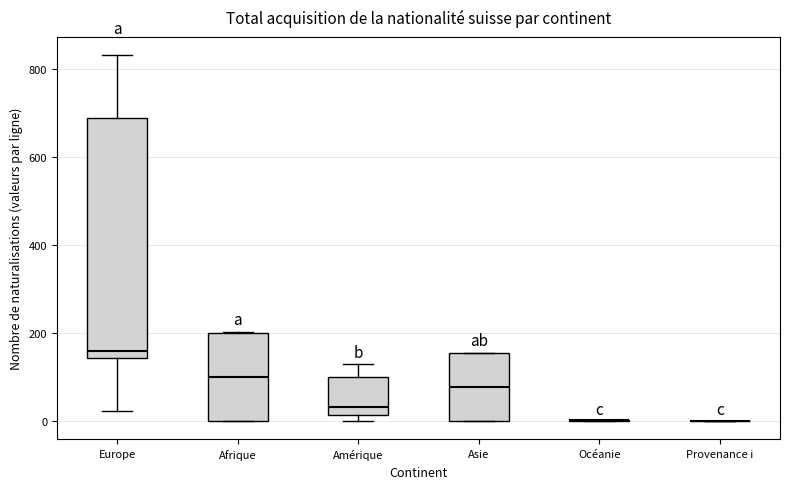

Where is the upper edge of the box for Asie on the y-axis? The values are not printed on the chart, so give them approximately, as read against the axis.

160